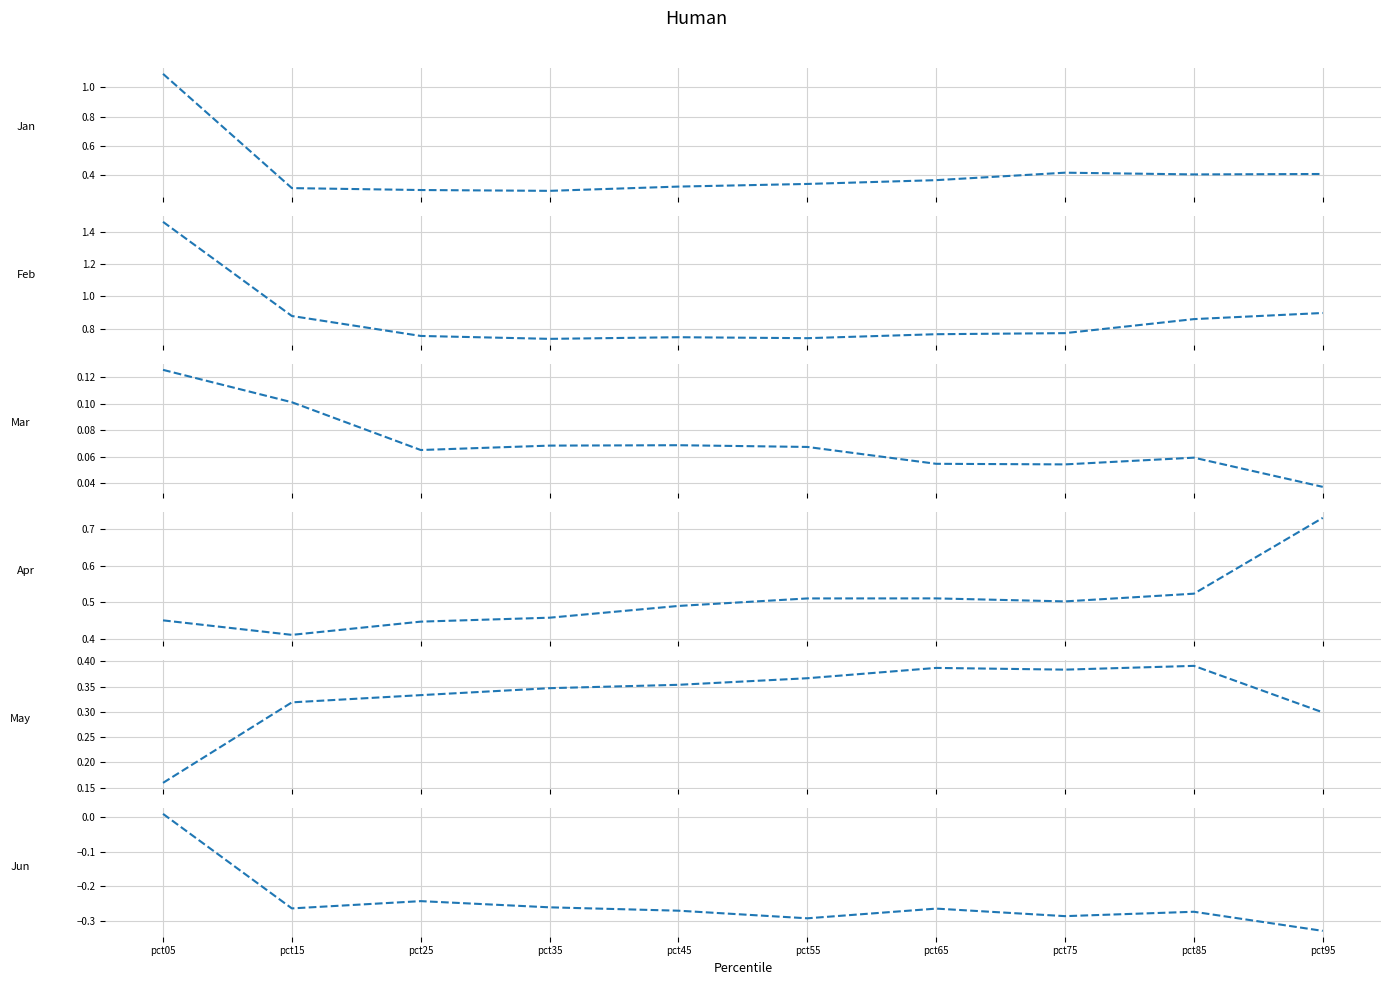

Rank the categories by May value from lowest to highest.

pct05, pct95, pct15, pct25, pct35, pct45, pct55, pct75, pct65, pct85